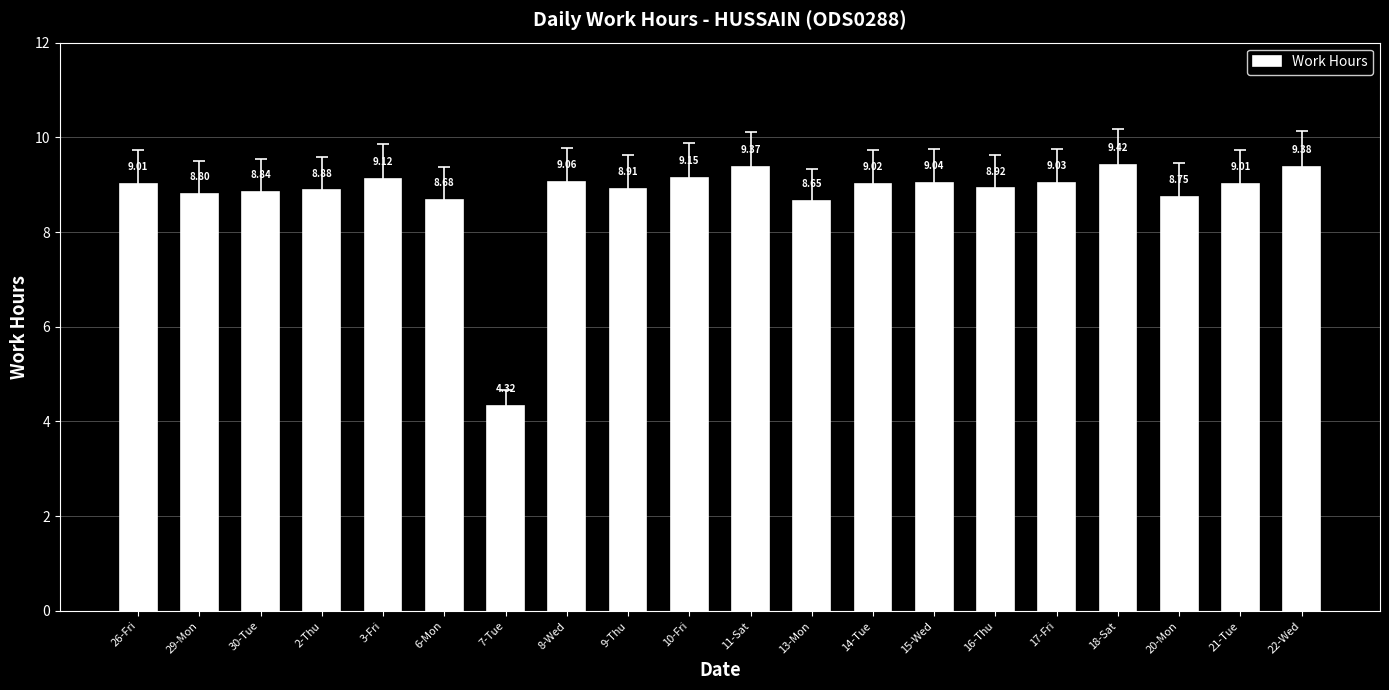

Which category has the lowest value across all series?

7-Tue